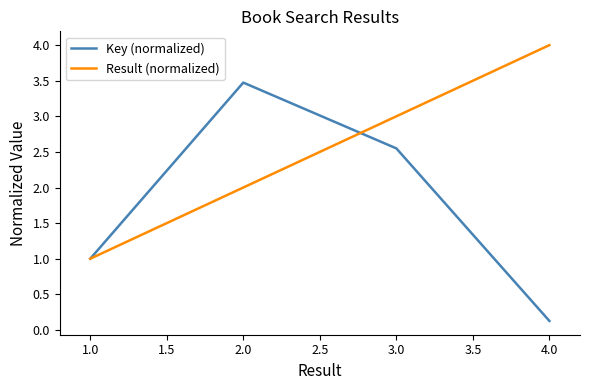

Which series has the largest total across all categories?

Result (normalized)